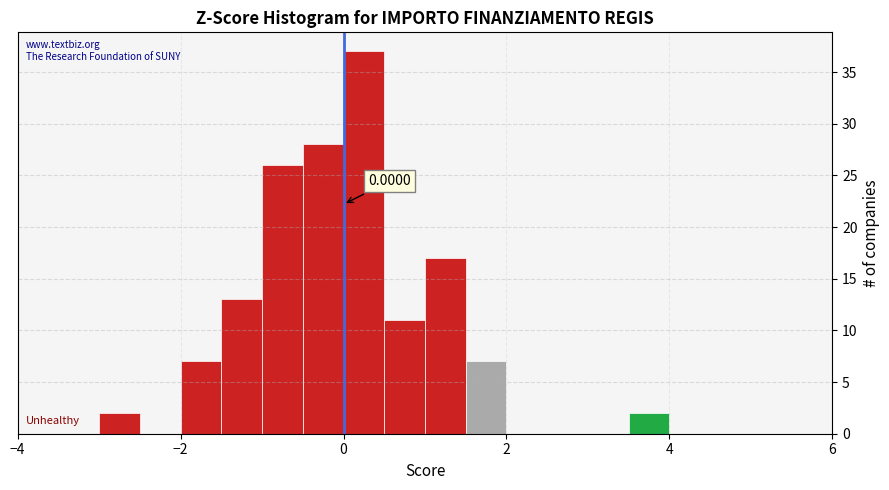

Read against the x-axis, roughly where is the centre of the tallest bar?

0.2